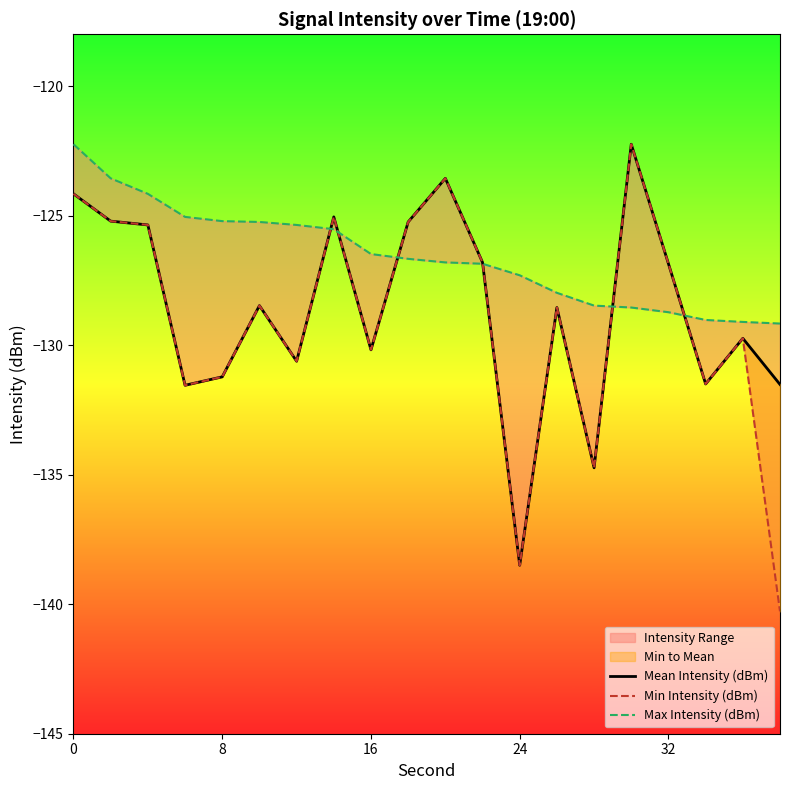

How many data points in Max Intensity (dBm) are less than -126?

12